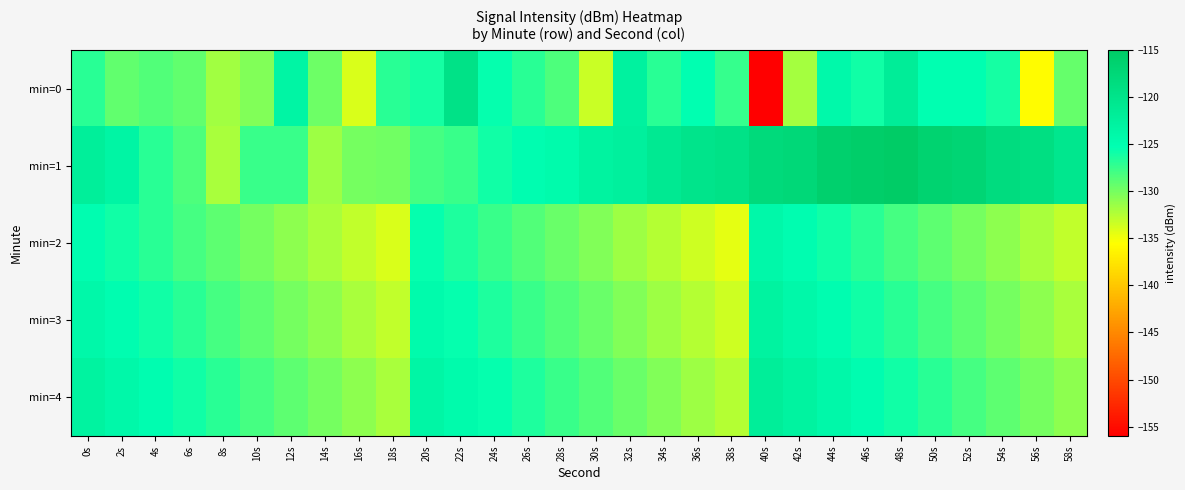

What is the minimum value shown in the chart?

-156.0